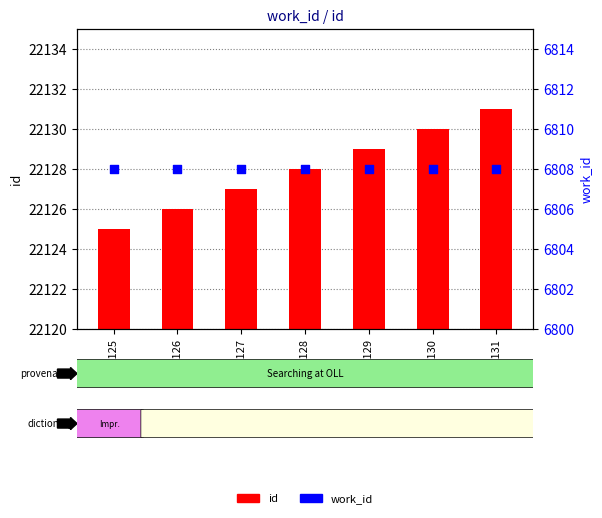

Which series has the largest total across all categories?

id